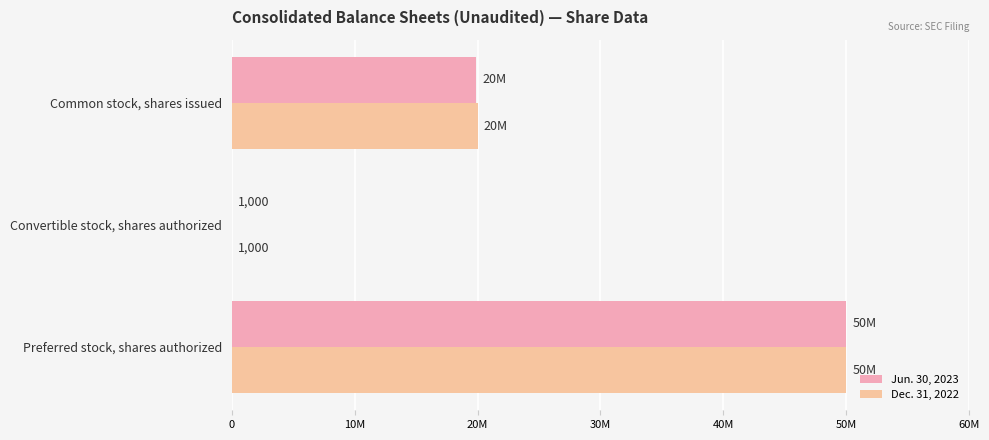

Reading right to left, what are all the values shown in this chart?

Jun. 30, 2023: 19900000	1000	50000000
Dec. 31, 2022: 20000000	1000	50000000